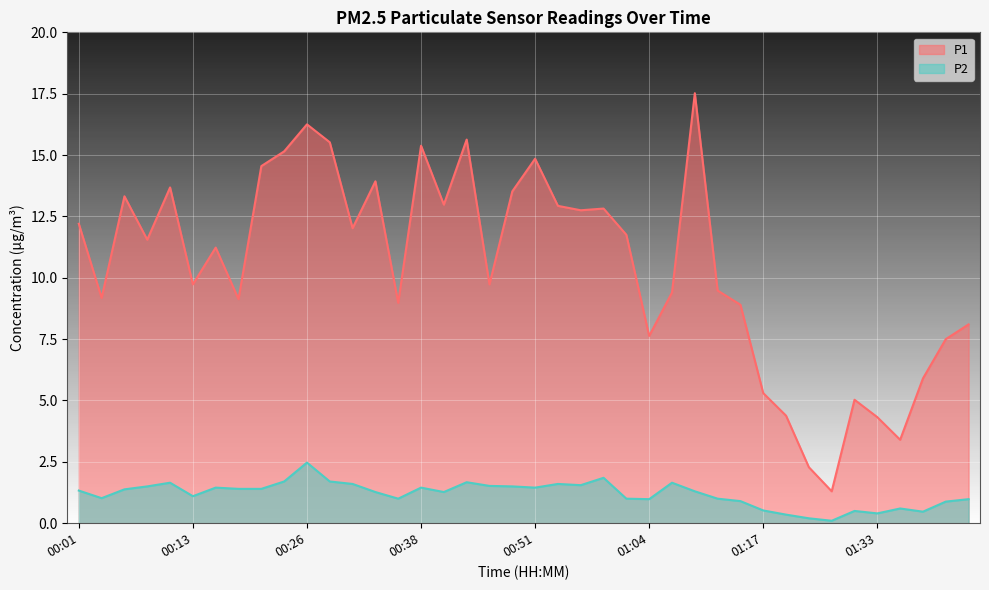

What is the minimum value for P1?

1.3